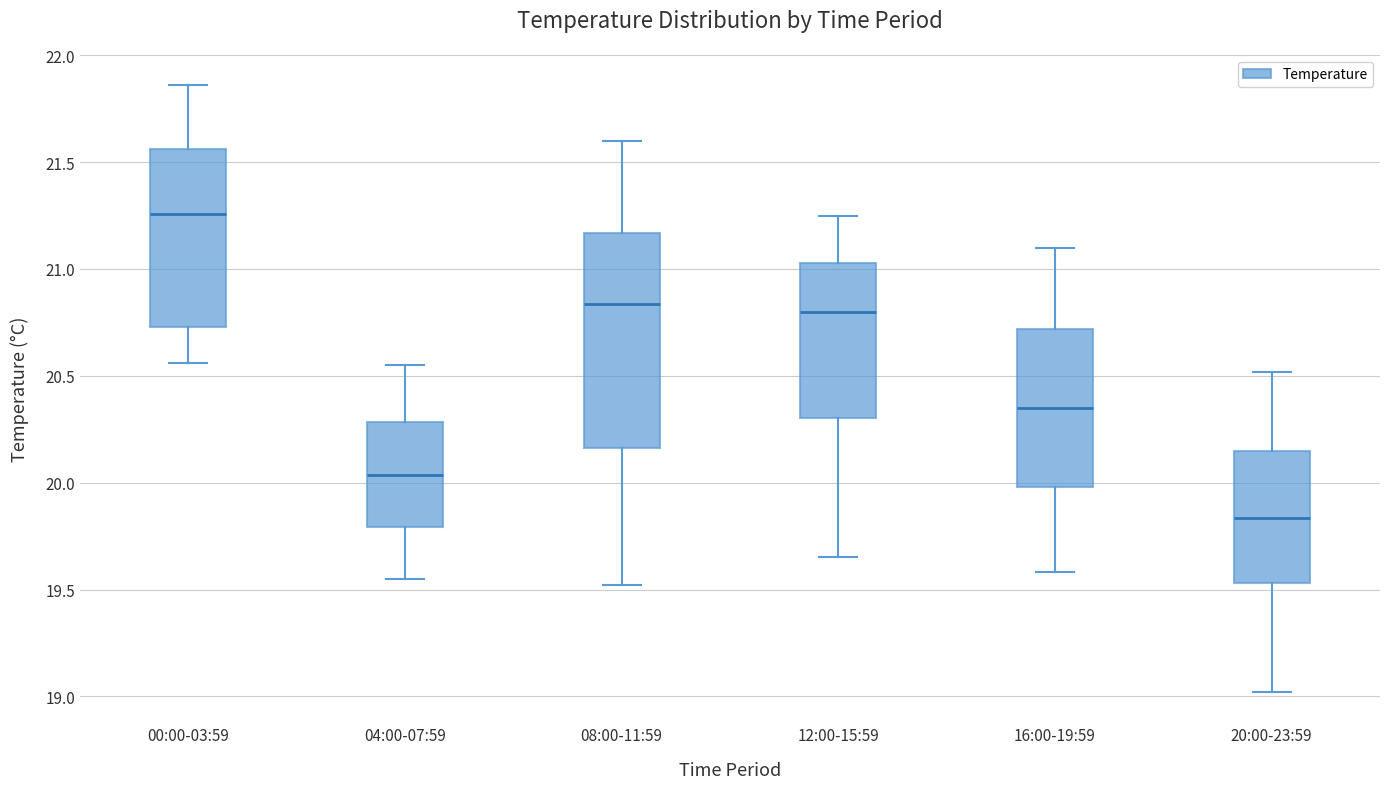

Where does the upper whisker of the box for 16:00-19:59 end on the y-axis? The values are not printed on the chart, so give them approximately, as read against the axis.

21.10